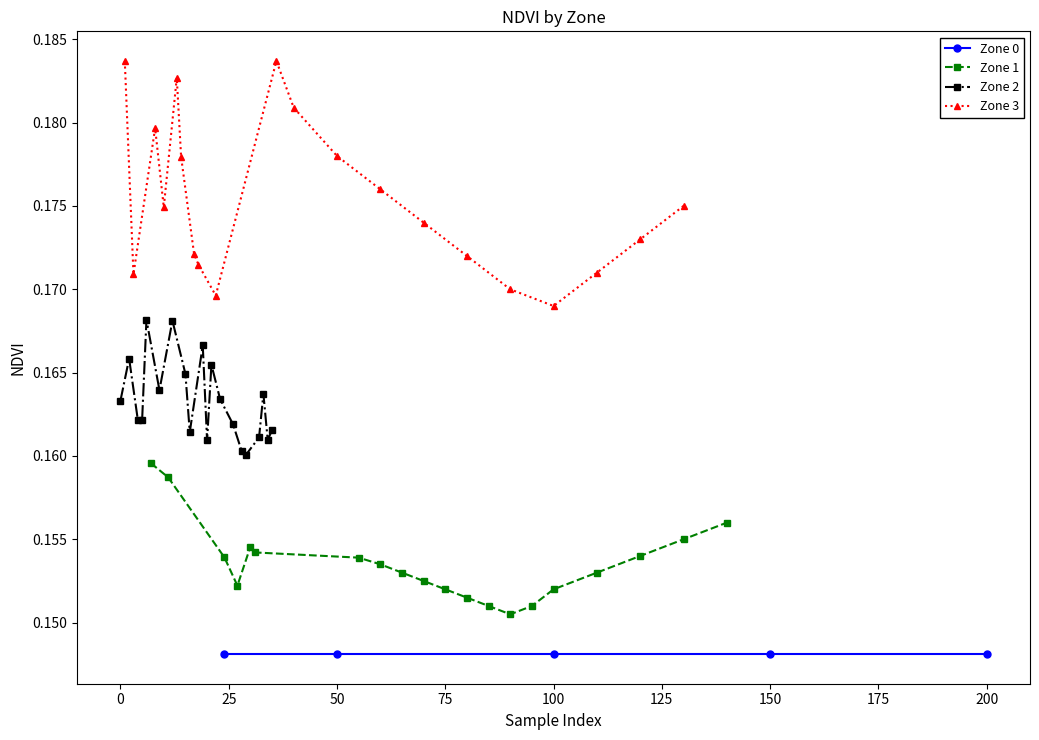

Is this an area chart (filled region under the line)?

No